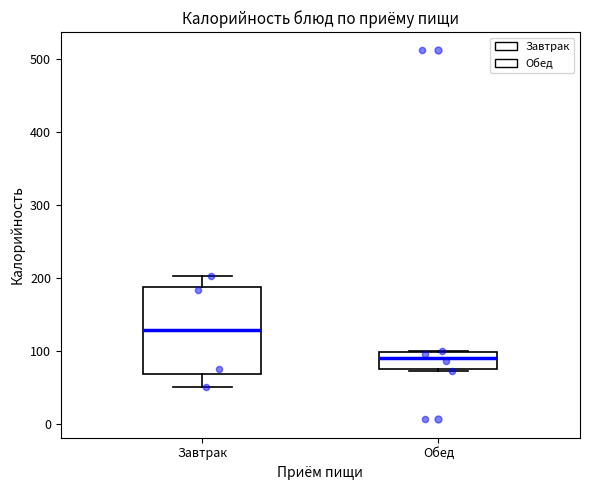

Where is the upper edge of the box for Завтрак on the y-axis? The values are not printed on the chart, so give them approximately, as read against the axis.

190